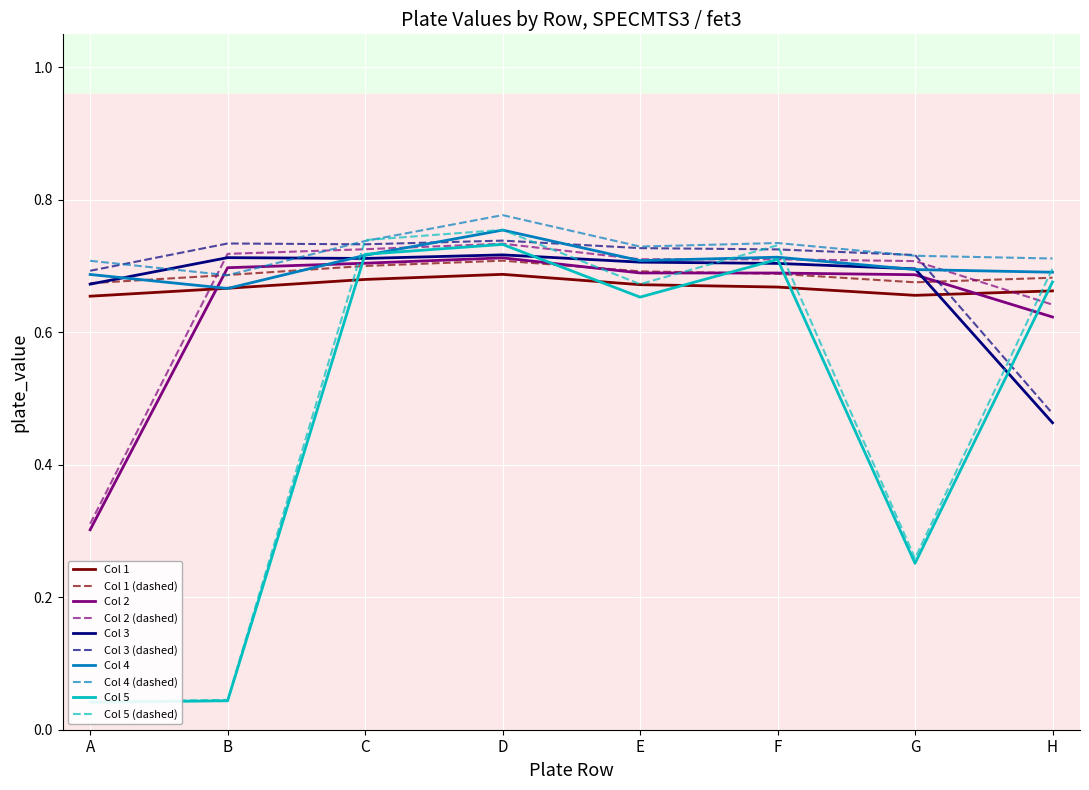

What is the difference between the Col 4 values at A and D?

0.1